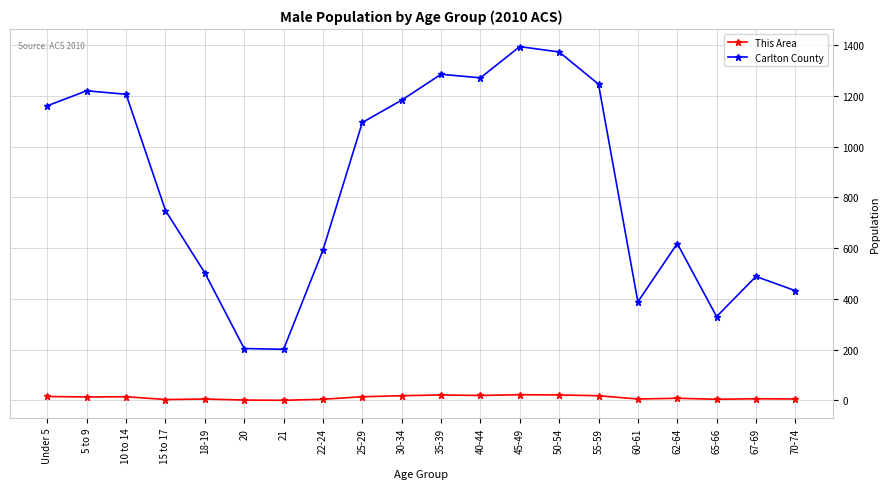

True or false: Carlton County has a value of 2001 at 45-49.

False